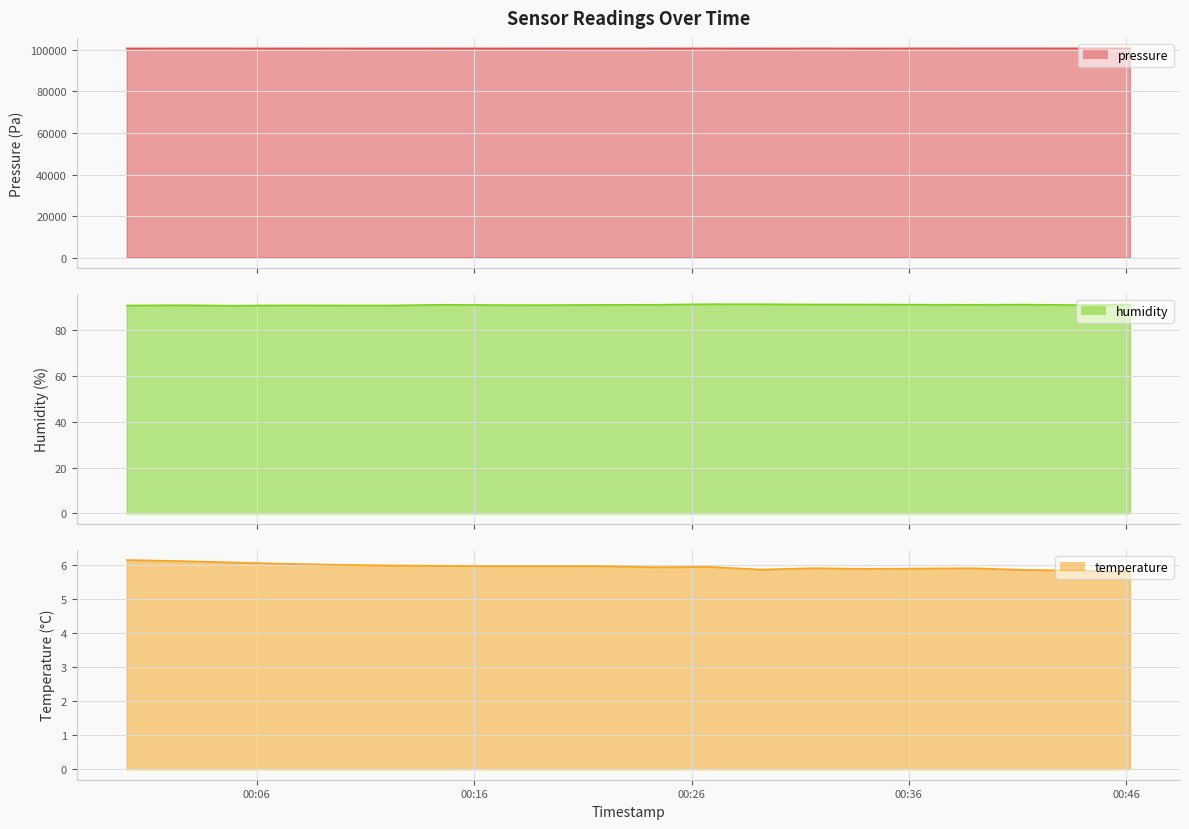

Where is the first local maximum for pressure?

2023-12-20T00:02:27